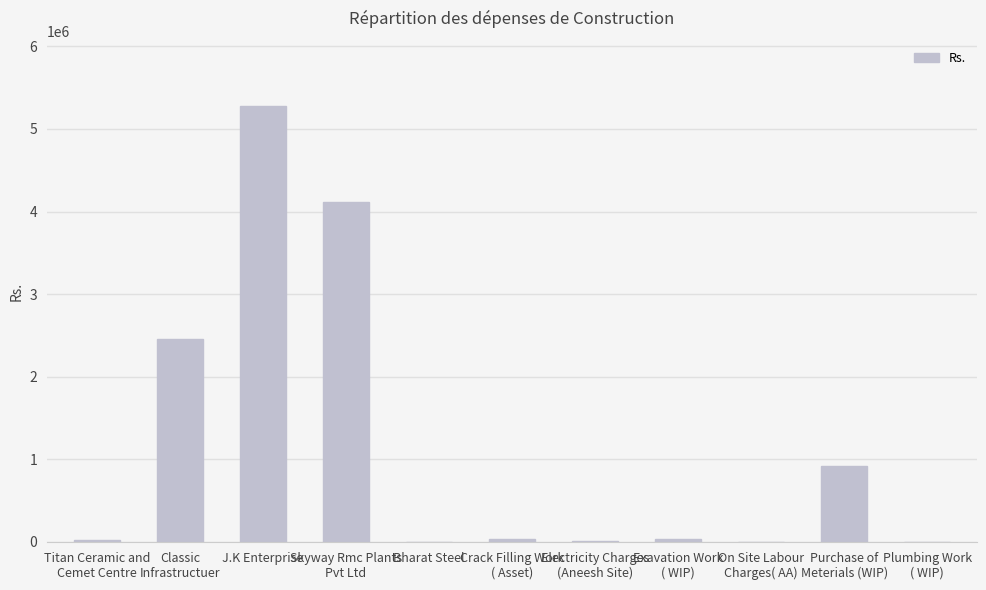

What is the greatest value displayed?

5275525.6